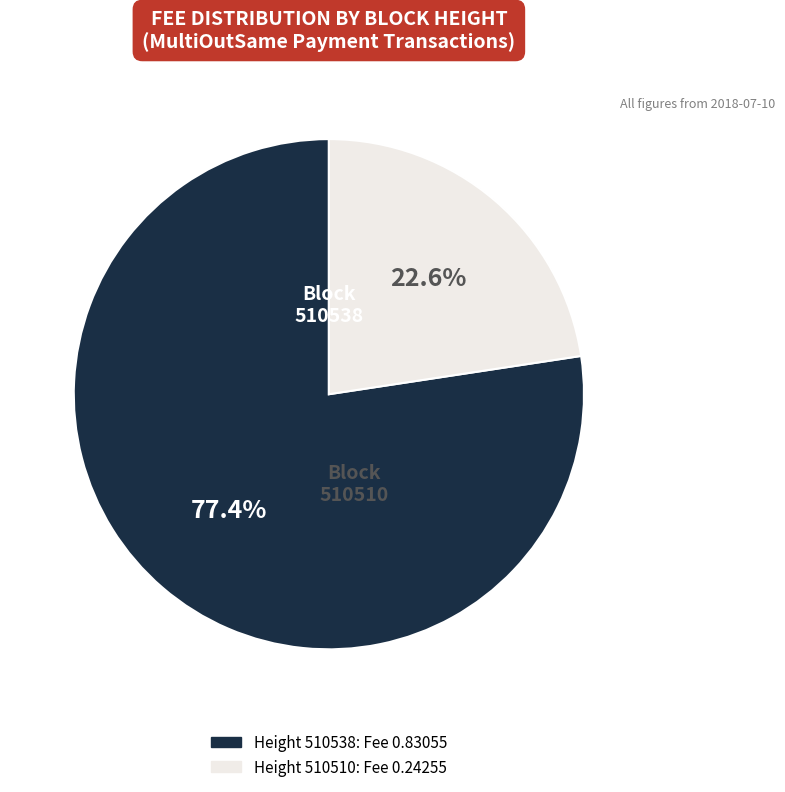

Count the number of slices in the pie.

2